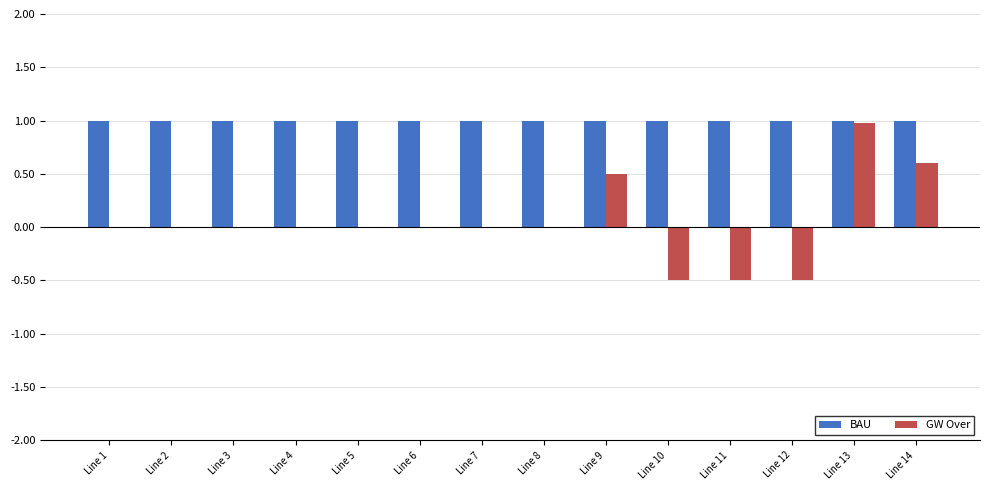

At which category is the sum across all series the highest?

Line 13